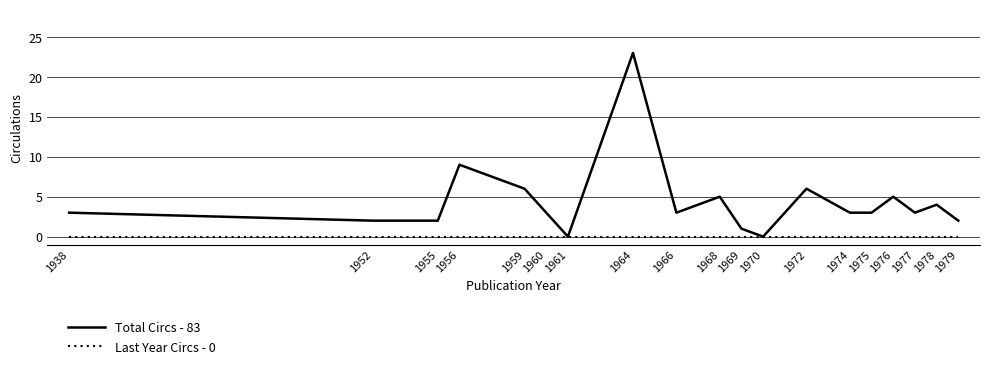

Reading left to right, extract all data points from this chart.

Total Circs: 1938=3	1952=2	1955=2	1956=9	1959=6	1960=3	1961=0	1964=23	1966=3	1968=5	1969=1	1970=0	1972=6	1974=3	1975=3	1976=5	1977=3	1978=4	1979=2
Last Year Circs: 1938=0	1952=0	1955=0	1956=0	1959=0	1960=0	1961=0	1964=0	1966=0	1968=0	1969=0	1970=0	1972=0	1974=0	1975=0	1976=0	1977=0	1978=0	1979=0